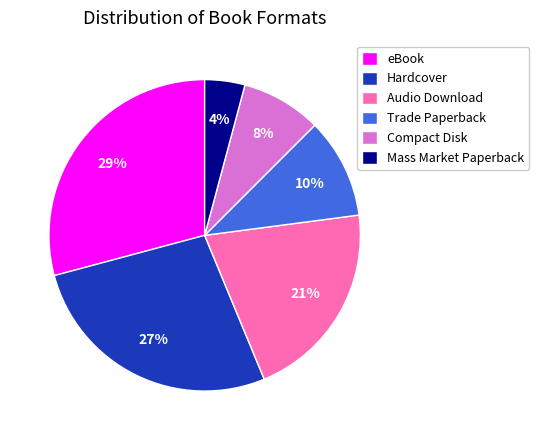

Is Audio Download the majority of the pie?

No